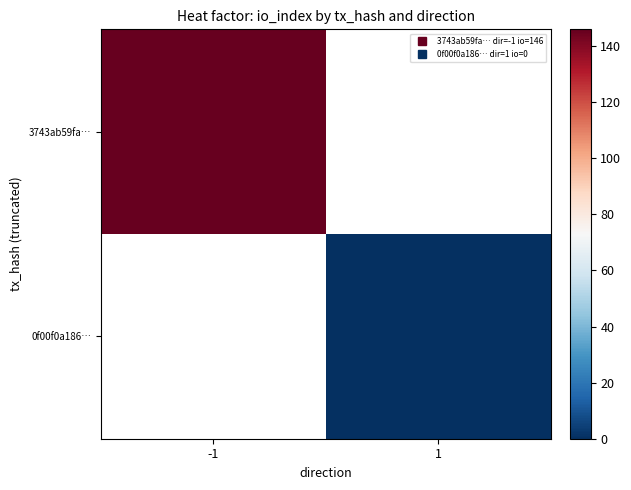

Where is 3743ab59fa… nearest to the value 146?

-1